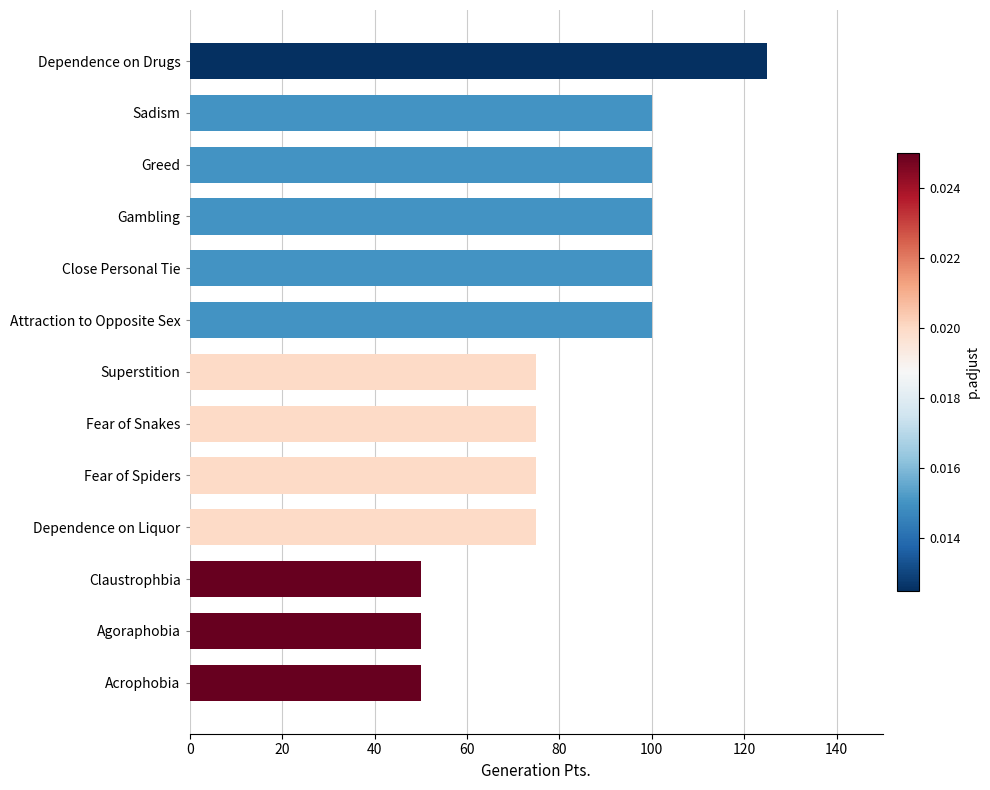

Does the chart contain any negative values?

No